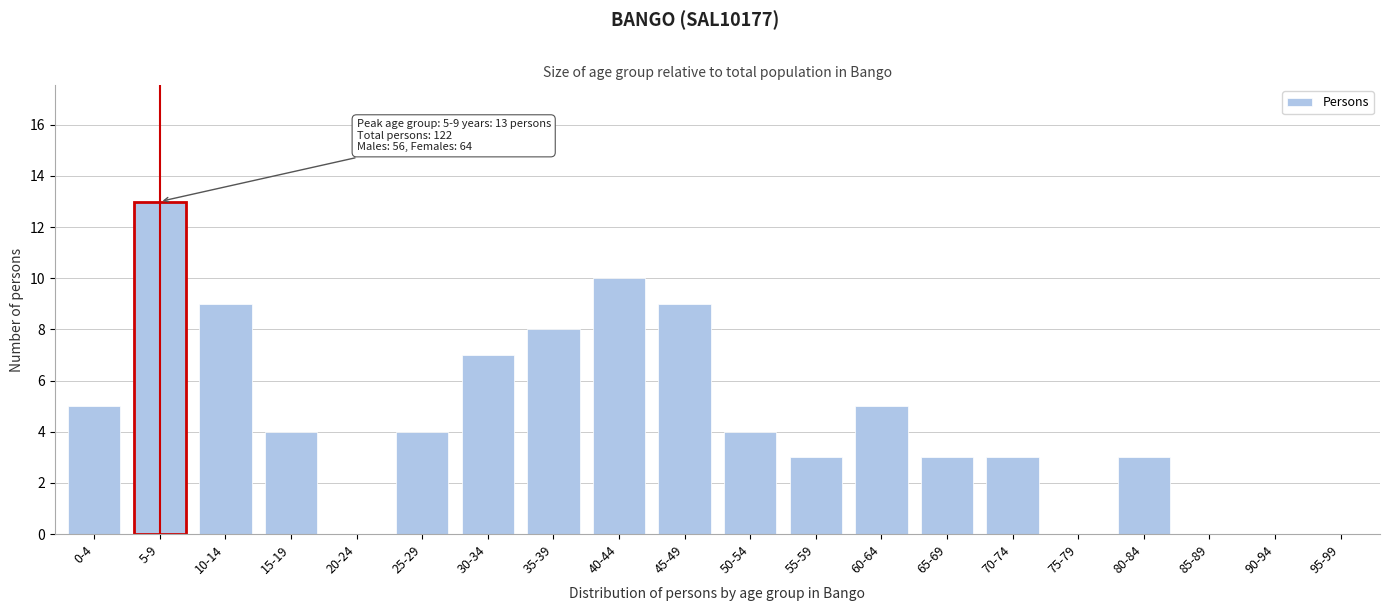

Reading left to right, extract all data points from this chart.

0-4=5	5-9=13	10-14=9	15-19=4	20-24=0	25-29=4	30-34=7	35-39=8	40-44=10	45-49=9	50-54=4	55-59=3	60-64=5	65-69=3	70-74=3	75-79=0	80-84=3	85-89=0	90-94=0	95-99=0